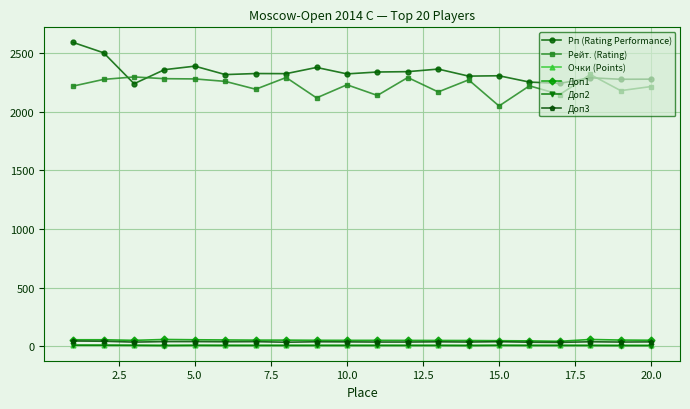

True or false: Рейт. (Rating) and Доп1 intersect in this chart.

False